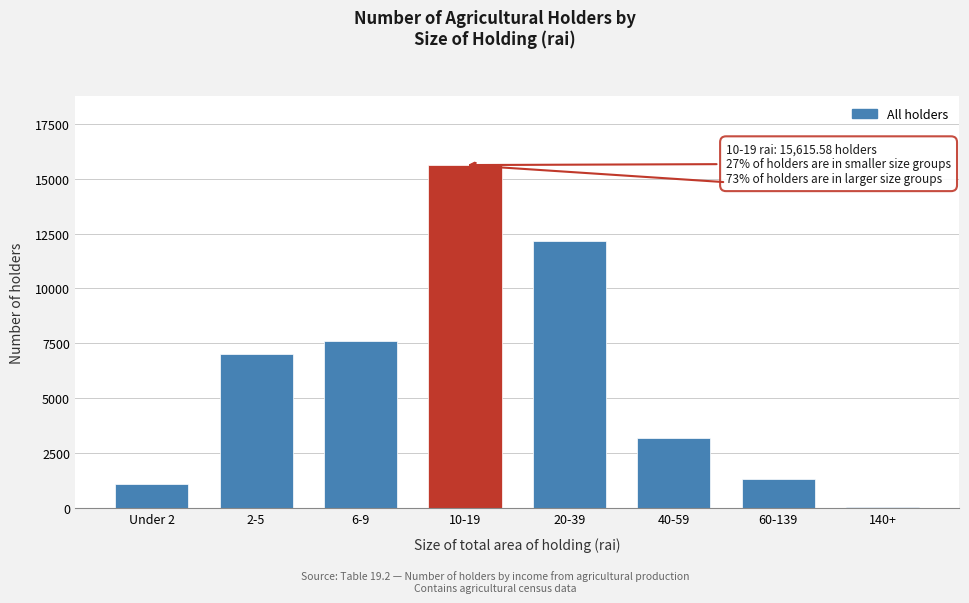

Reading left to right, list all the values displayed in this chart.

Under 2=1109.0	2-5=7022.3	6-9=7591.8	10-19=15615.6	20-39=12153.0	40-59=3181.8	60-139=1341.8	140+=74.0